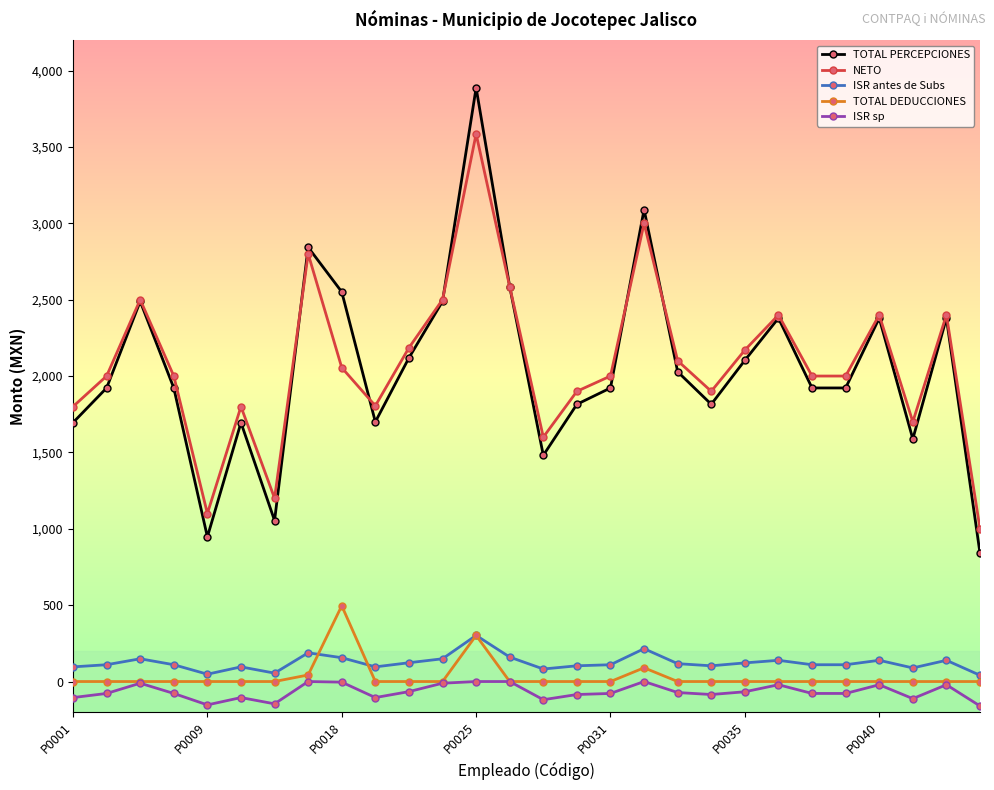

True or false: ISR sp and TOTAL PERCEPCIONES intersect in this chart.

False